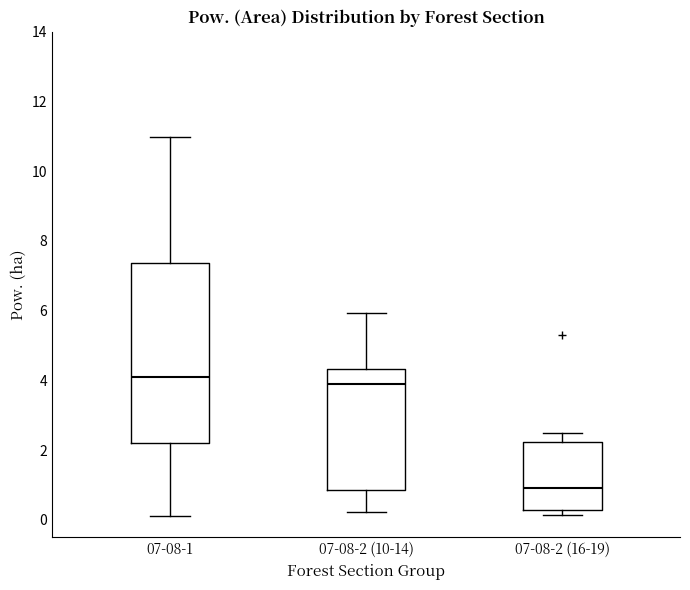

Comparing the boxes themselves (not the whiskers), which one is the tallest?

07-08-1